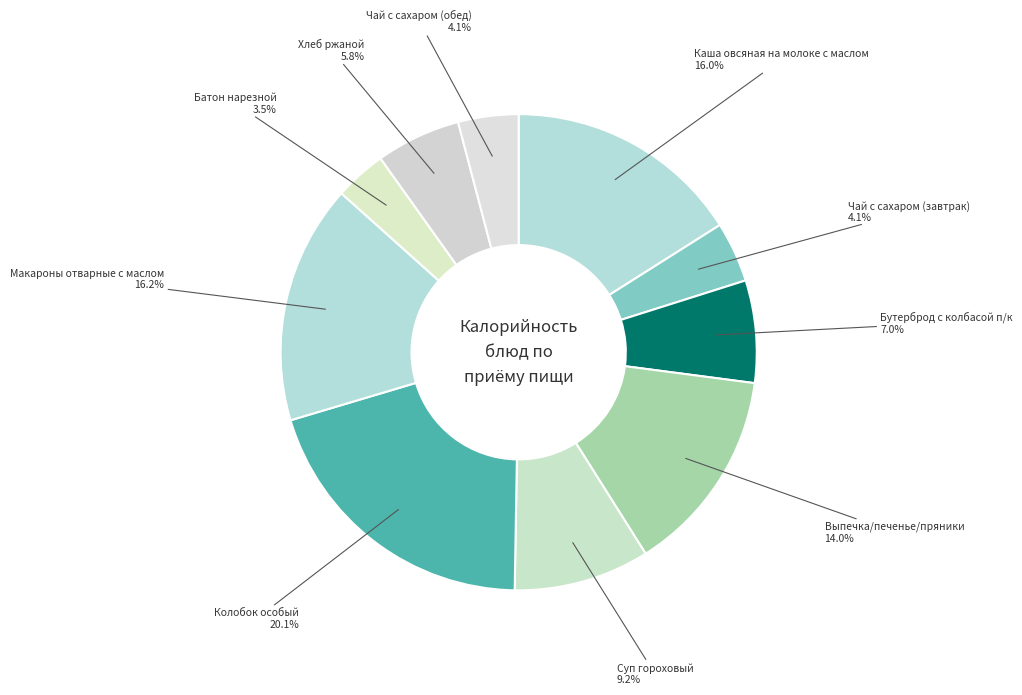

To the nearest percent, what is the combined percentage of Чай с сахаром (обед) and Выпечка/печенье/пряники?

18%